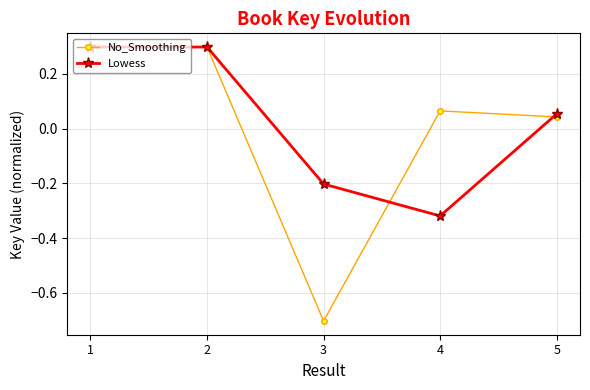

How many data points does each series have?

5